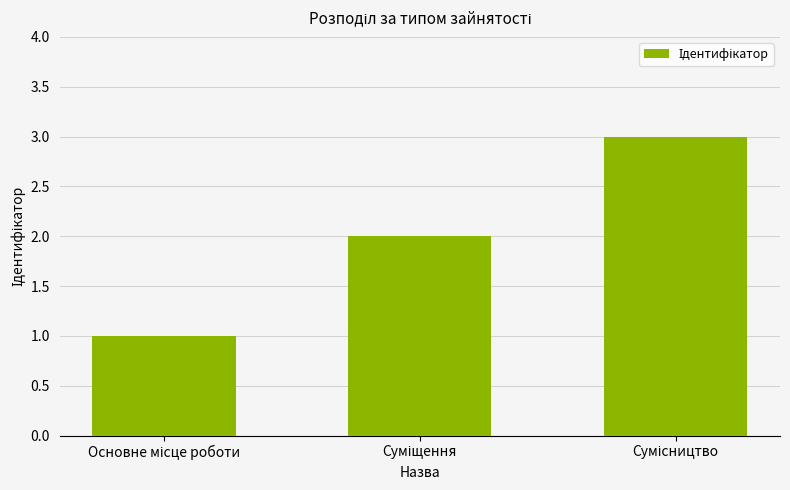

What is the greatest value displayed?

3